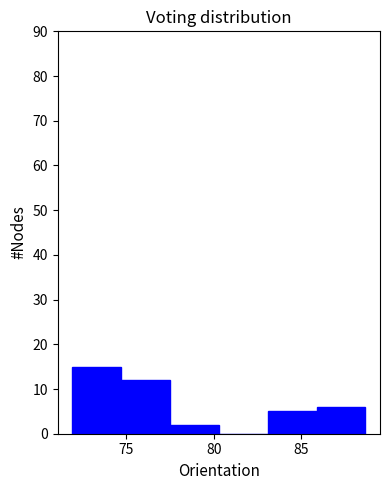

Reading left to right, list every bar in this chart as the range it spans on the x-axis followed by its height. Neither the bar edges nor the heights are printed on the chart, so give them approximately, as read against the axes.

72.0 to 74.5: 15
74.5 to 77.5: 12
77.5 to 80.5: 2
80.5 to 83.0: 0
83.0 to 86.0: 5
86.0 to 88.5: 6